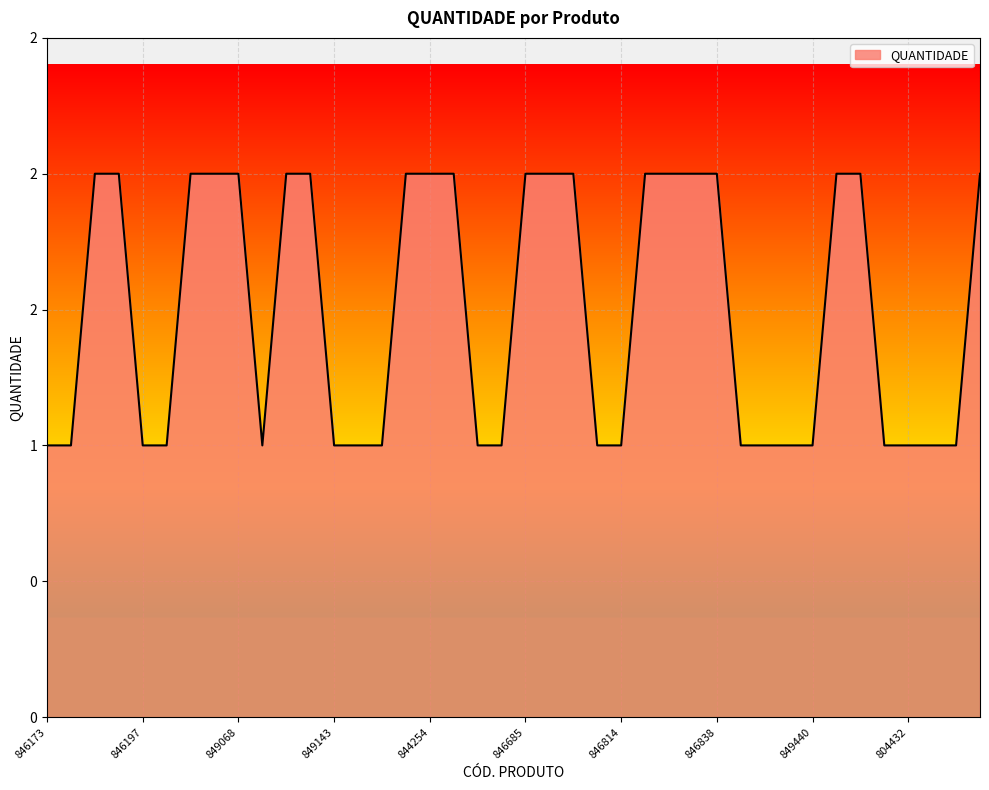

List the labels in order of value, largest first.

7895493846180, 7895493842885, 7895493849044, 7895493849051, 7895493849068, 7895493849136, 7895493842915, 7895493841932, 7895493844254, 7895493844261, 7895493846685, 7895493846692, 7895493846708, 7895493842779, 7895493846821, 7895493842960, 7895493846838, 7895493849457, 7895493849464, 7895493847200, 7895493846173, 7895493841796, 7895493846197, 7895493841529, 7895493841383, 7895493849143, 7895493851818, 7895493844247, 7895493844278, 7895493842410, 7895493846715, 7895493846814, 7895493846845, 7895493849433, 7895493804401, 7895493849440, 7895493849624, 7895493804432, 7895493847194, 7895493843004